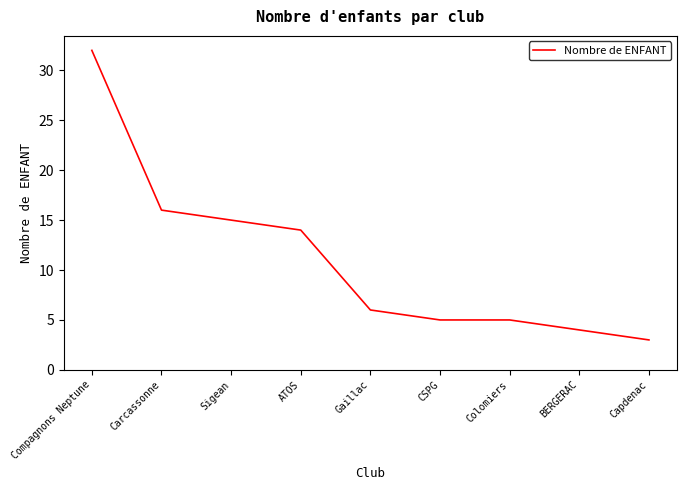

Between Carcassonne and Sigean, which is larger?

Carcassonne